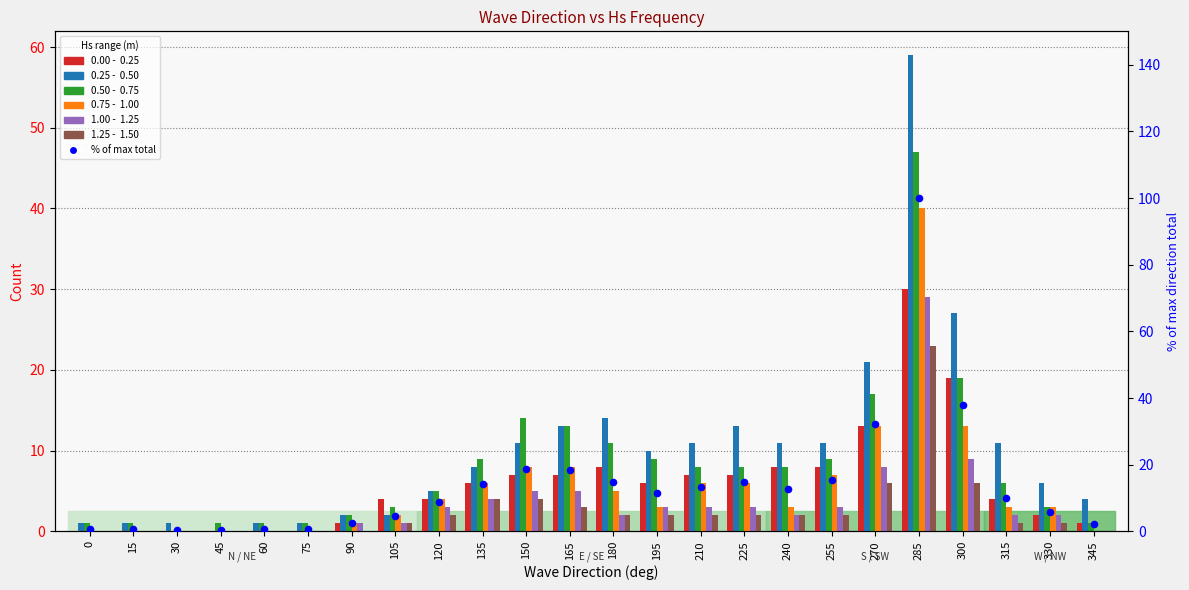

What is the total value across all series at 120?

23